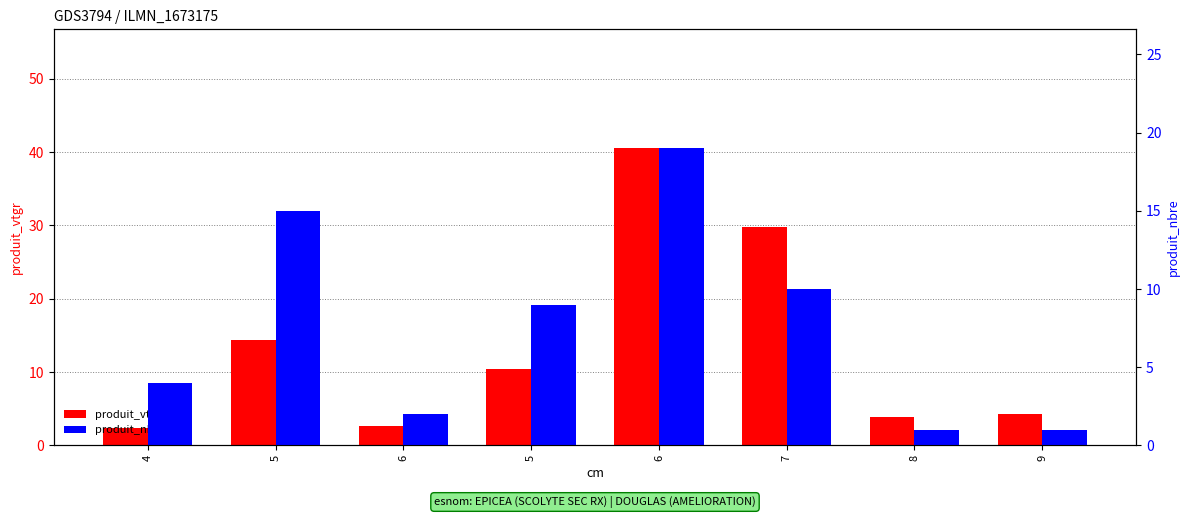

What is the difference between the maximum and second lowest values in the produit_vtgr series?

37.8